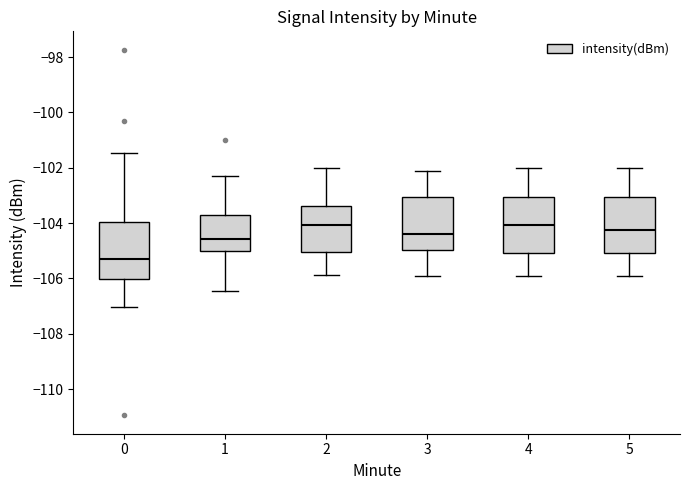

Reading left to right, read every box against the y-axis: the position of its median line, the range the box covers, and the ends of its whiskers. The values are not printed on the chart, so give them approximately, as read against the axis.

0: median -105.4, box -106.0 to -104.0, whiskers -107.0 to -101.4
1: median -104.6, box -105.0 to -103.8, whiskers -106.4 to -102.2
2: median -104.0, box -105.0 to -103.4, whiskers -105.8 to -102.0
3: median -104.4, box -105.0 to -103.0, whiskers -106.0 to -102.2
4: median -104.0, box -105.0 to -103.0, whiskers -106.0 to -102.0
5: median -104.2, box -105.0 to -103.0, whiskers -106.0 to -102.0